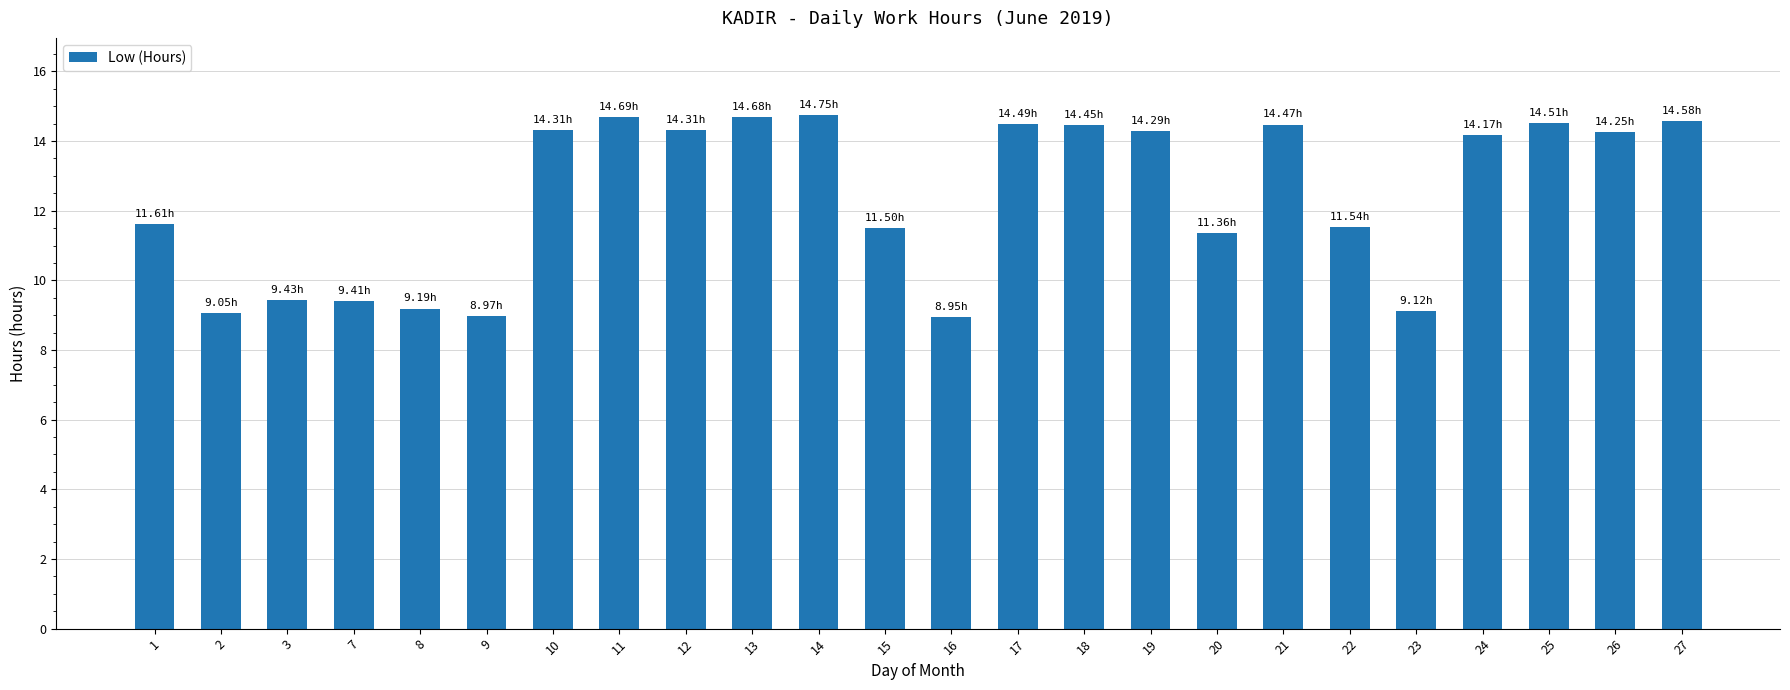

How many data points are less than 14?

11